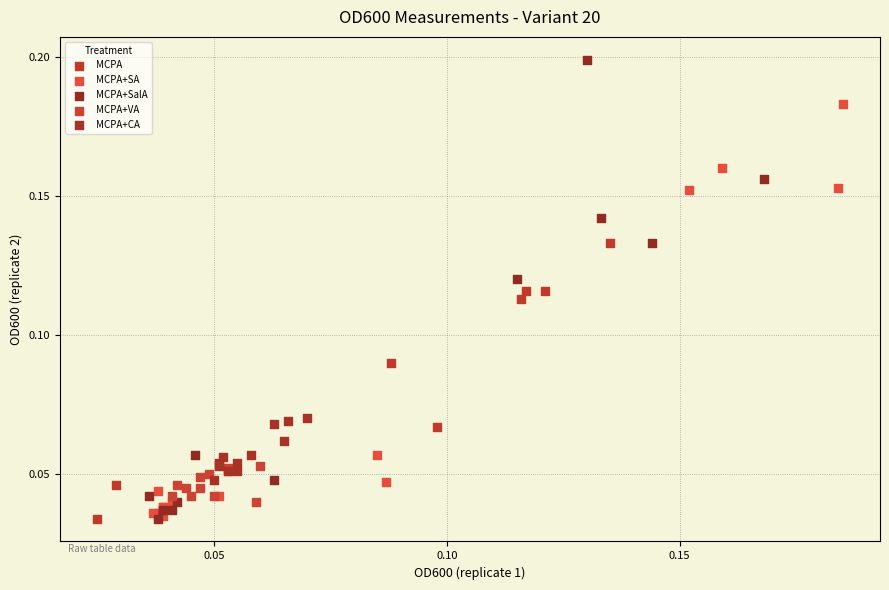

Which series reaches the maximum Y coordinate?

MCPA+SalA